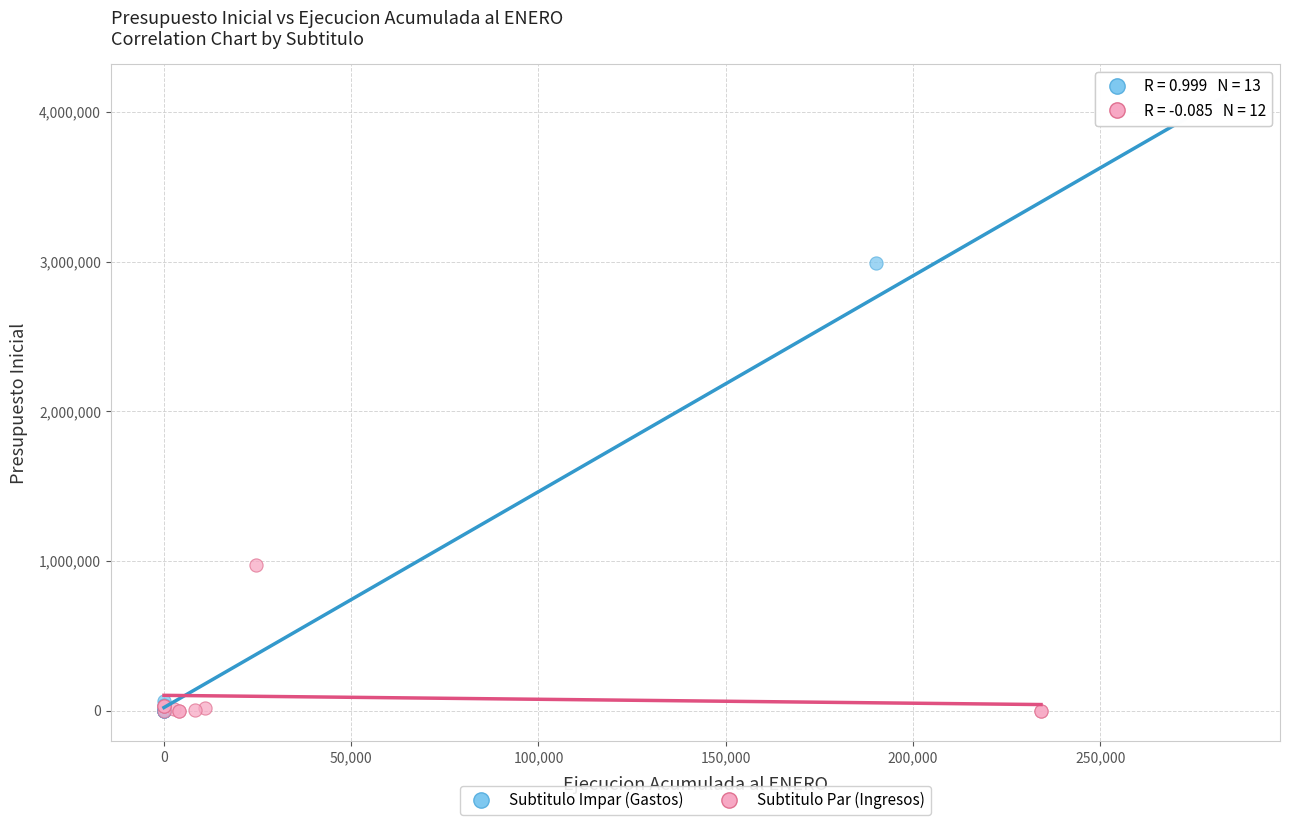

What are all the series names shown in the legend?

Subtitulo Impar (Gastos), Subtitulo Par (Ingresos)